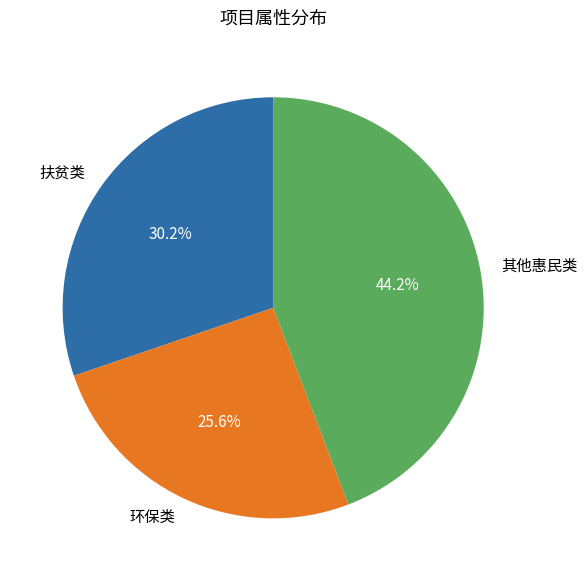

What is the smallest slice in the pie chart?

环保类